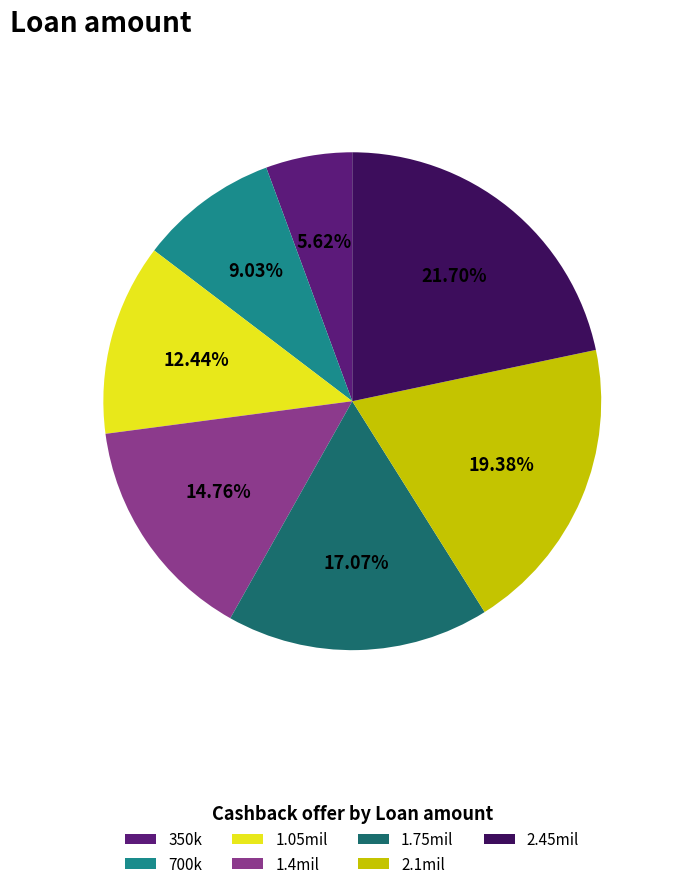

Rank the categories by value from highest to lowest.

2.45mil, 2.1mil, 1.75mil, 1.4mil, 1.05mil, 700k, 350k